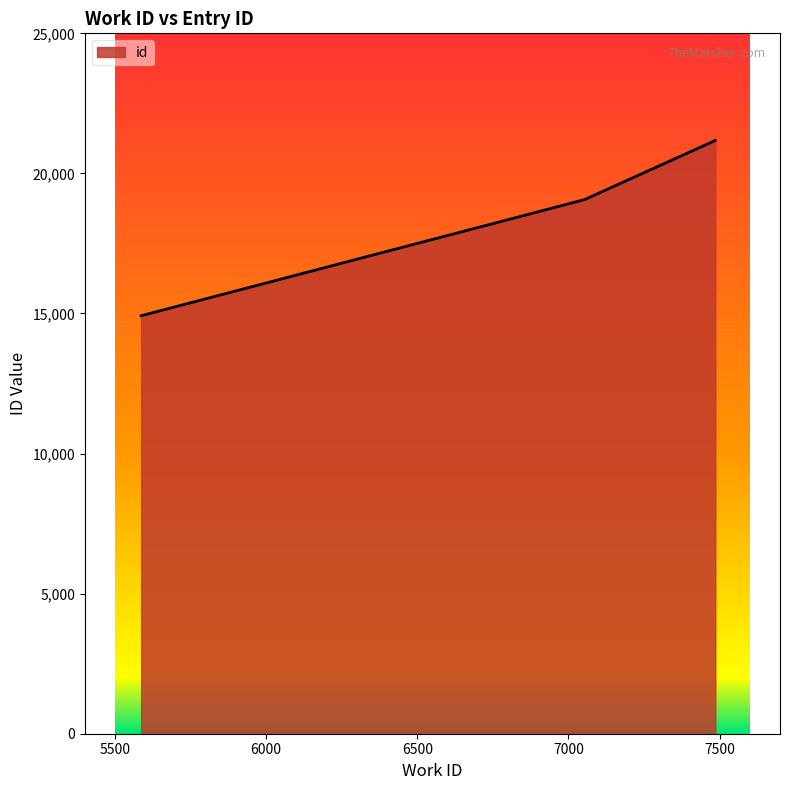

What is the minimum value shown in the chart?

14920